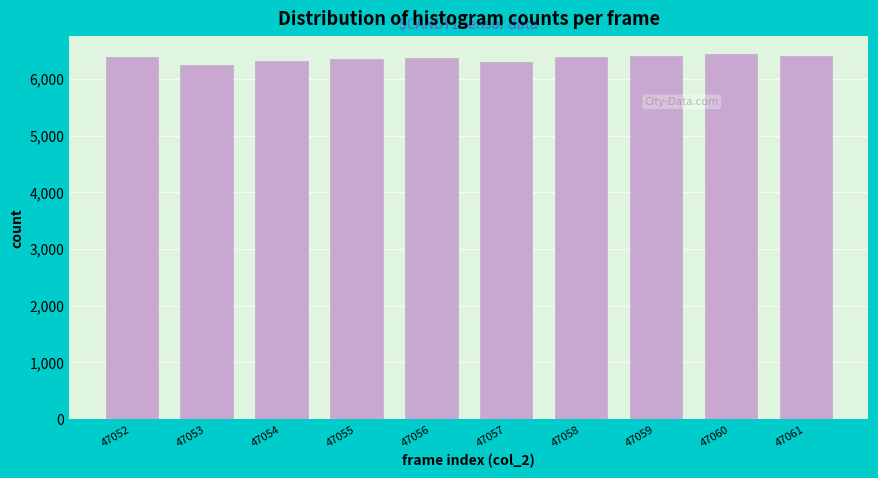

What is the value of the 4th bar from the left?

6355